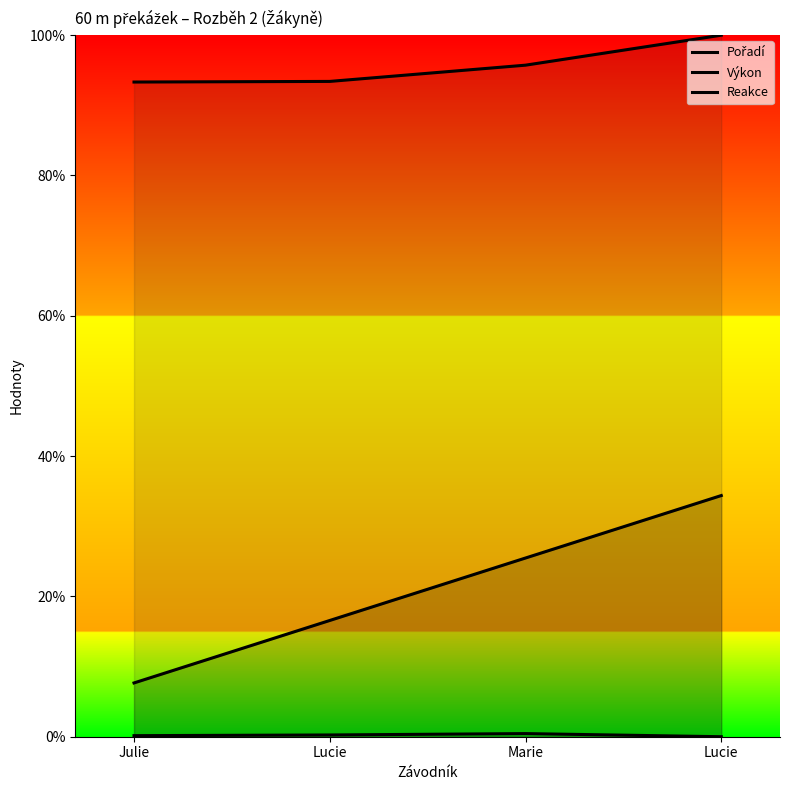

What is the label of the 1st point from the right?

Lucie